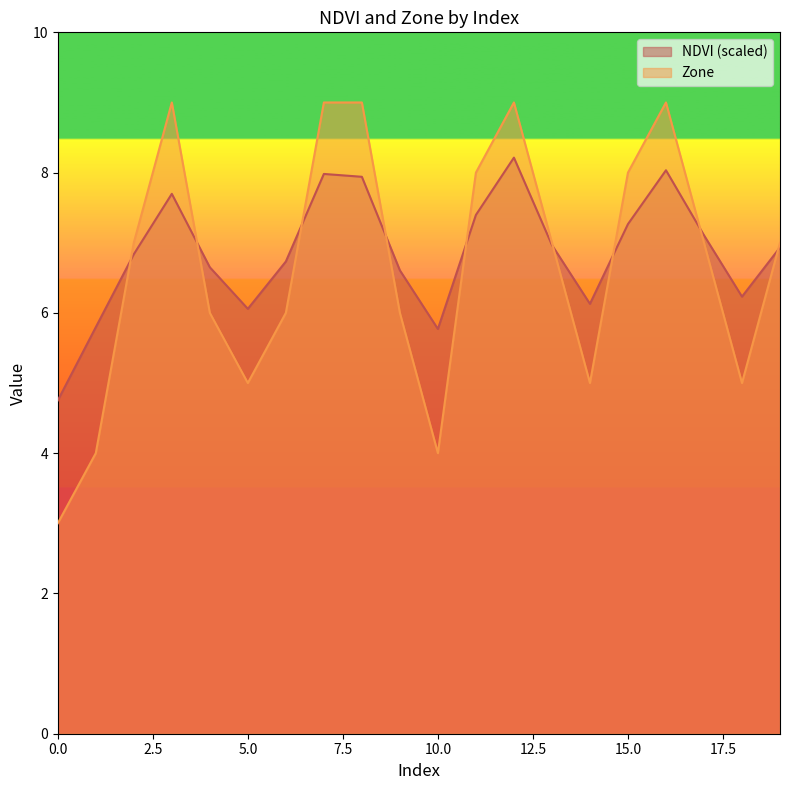

Rank the series at 9 from lowest to highest value.

Zone, NDVI